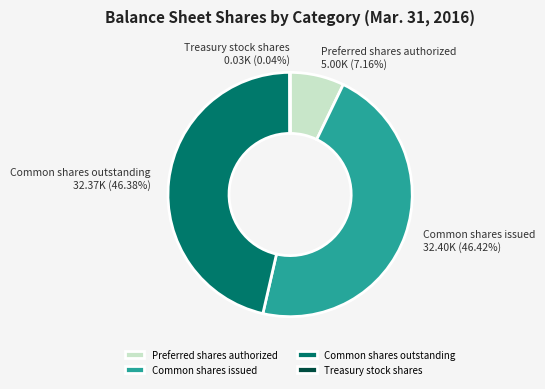

Does any single category account for the majority?

No